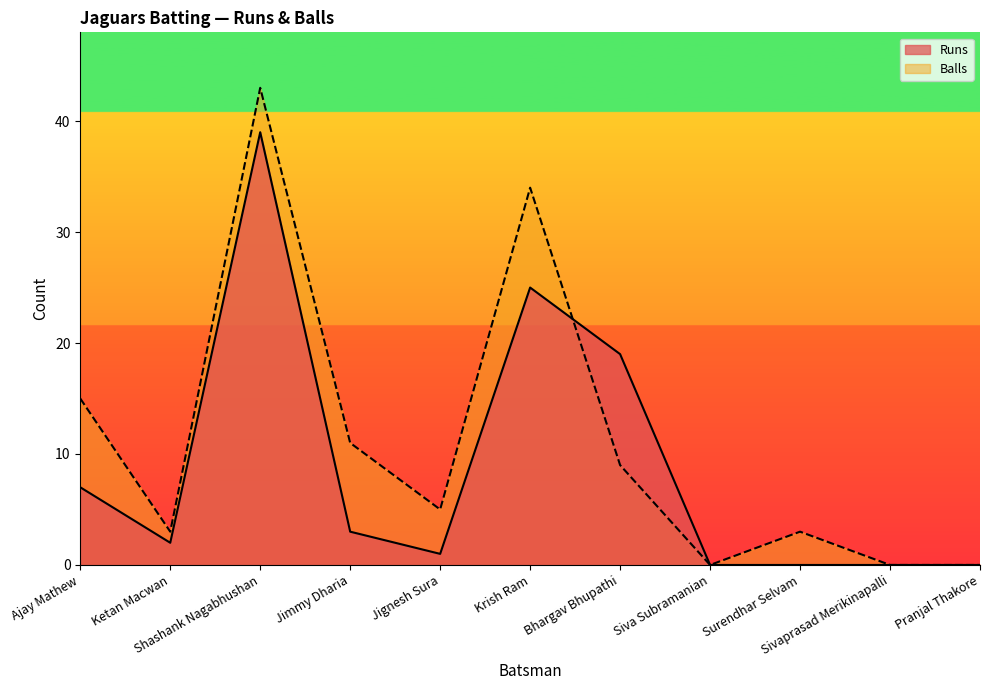

Which series has the widest spread of values?

Balls